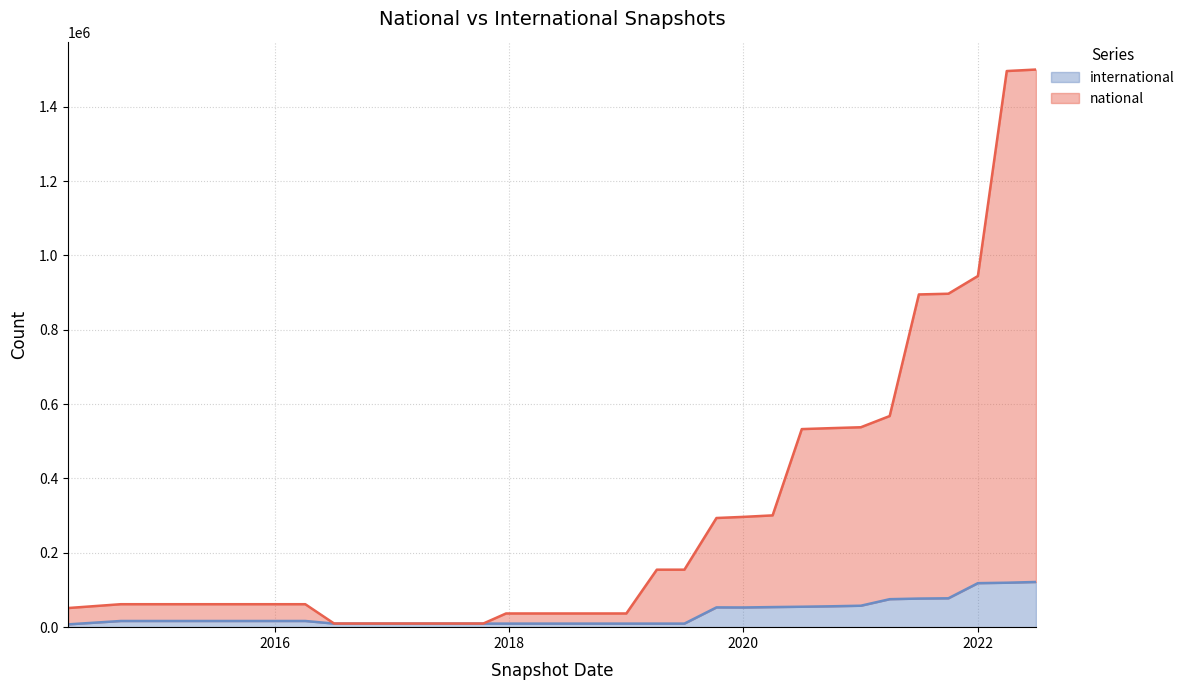

What is the difference between the maximum and second lowest values in the international series?

111972